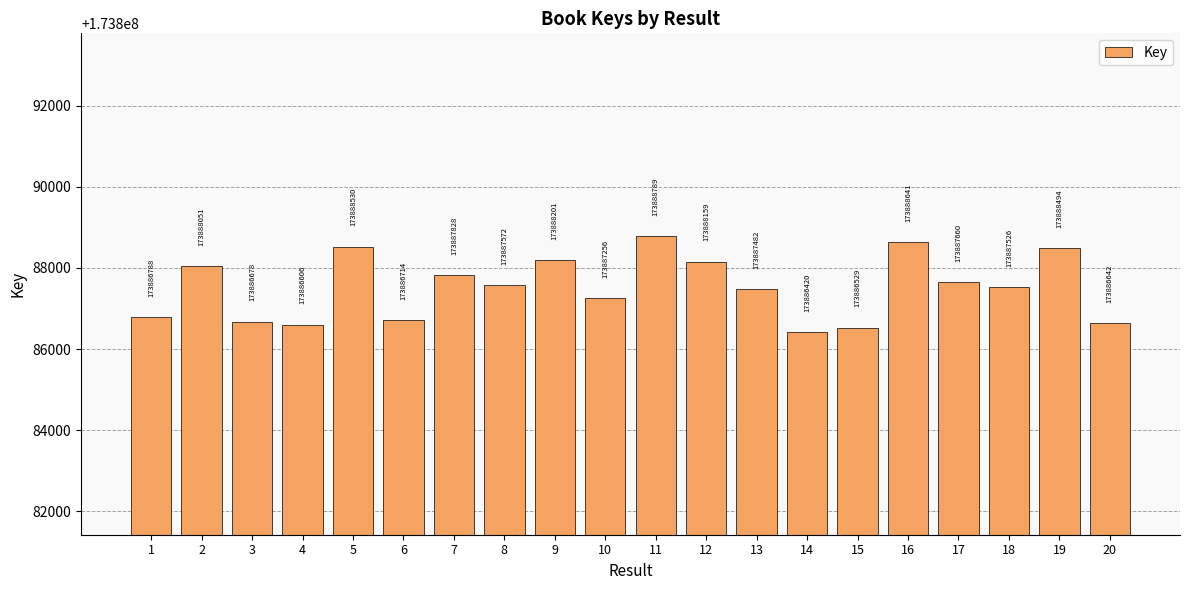

Which has a higher value, 9 or 20?

9